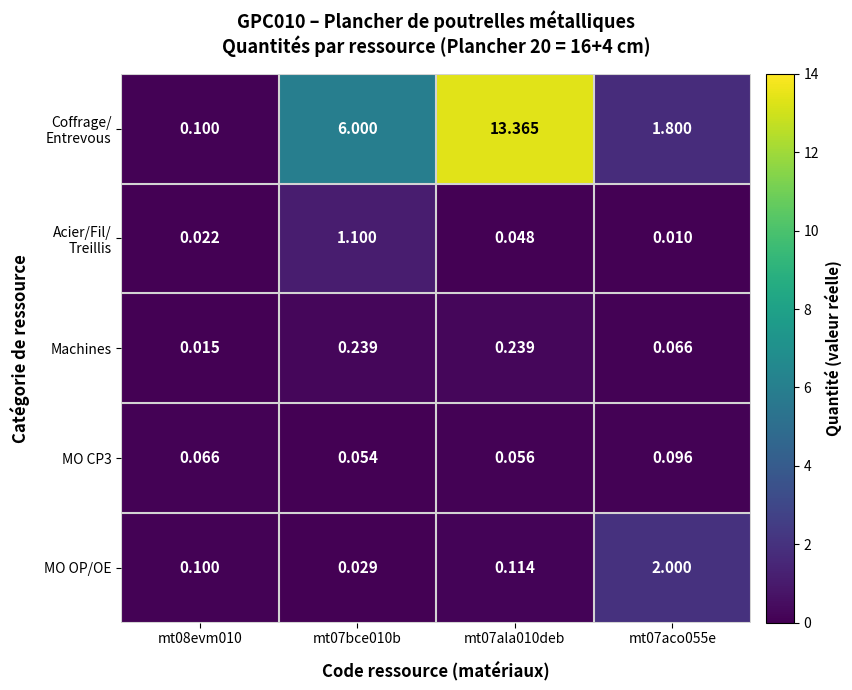

Which series changed the most between mt08evm010 and mt07aco055e?

MO OP/OE